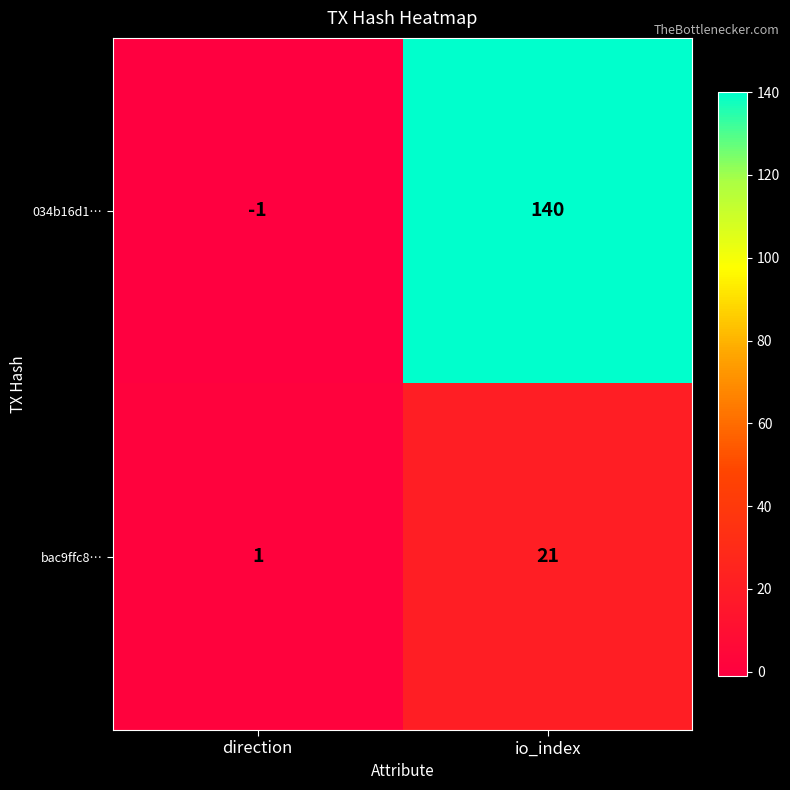

Which label corresponds to the largest value in the chart?

io_index